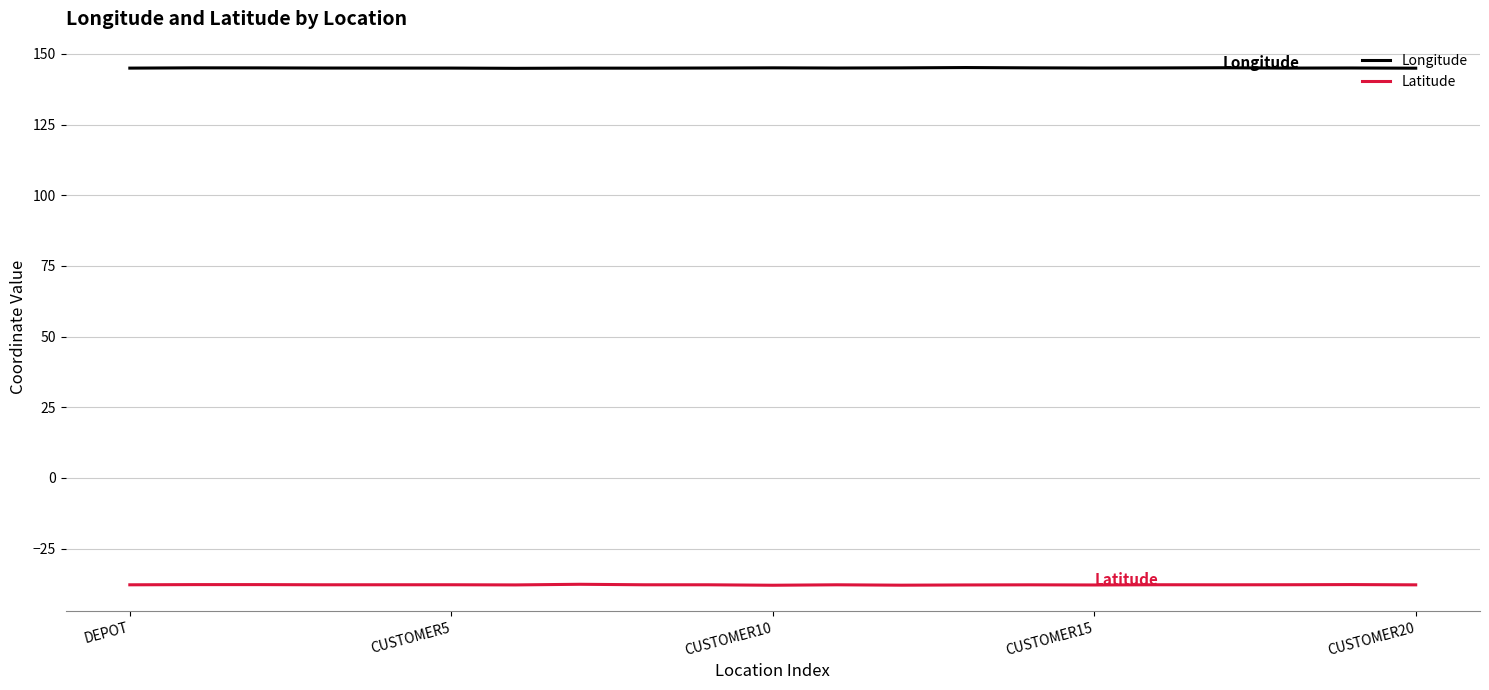

True or false: Latitude and Longitude cross at least once.

False